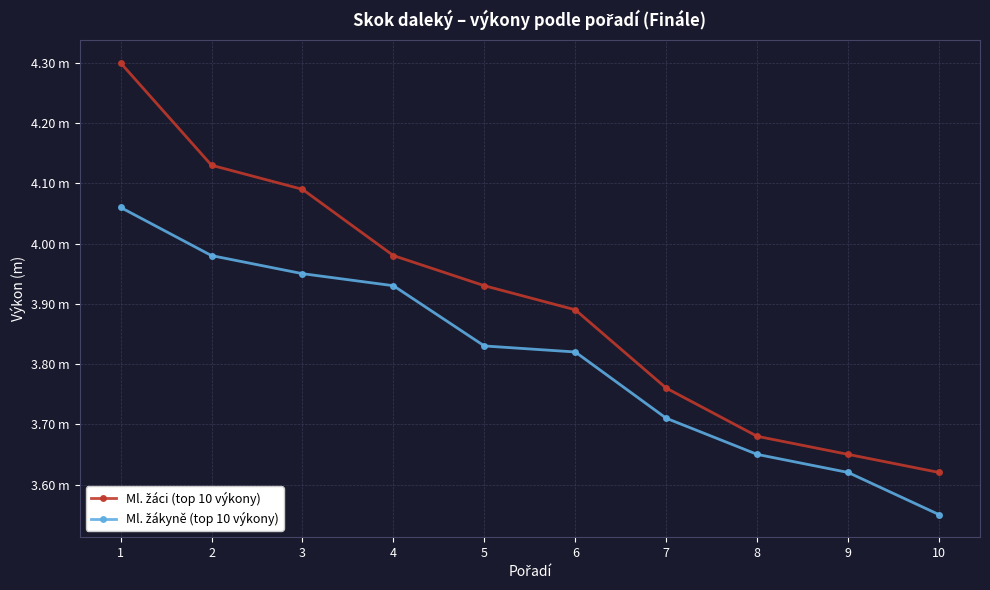

What is the sum of the Ml. žáci (top 10 výkony) values at 10 and 5?

7.6